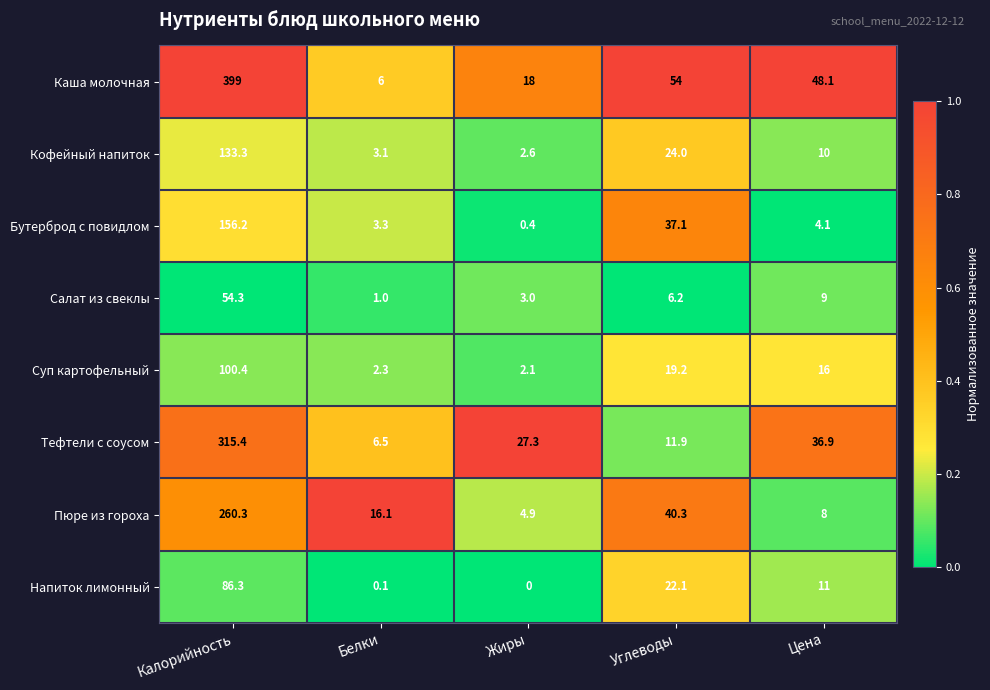

What is the sum of the Пюре из гороха values at Углеводы and Цена?

48.3